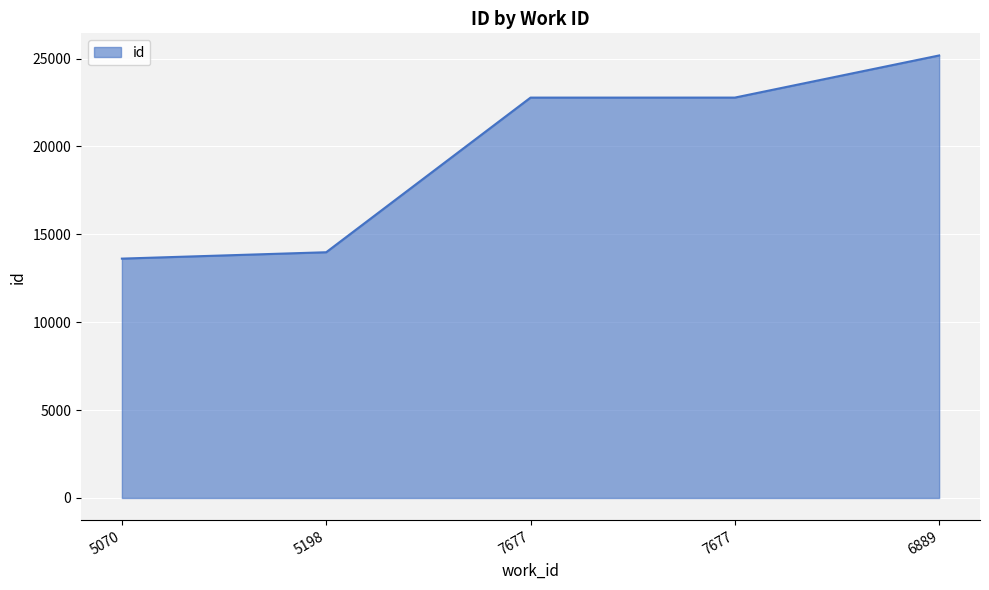

Where is the data nearest to the value 19396?

7677